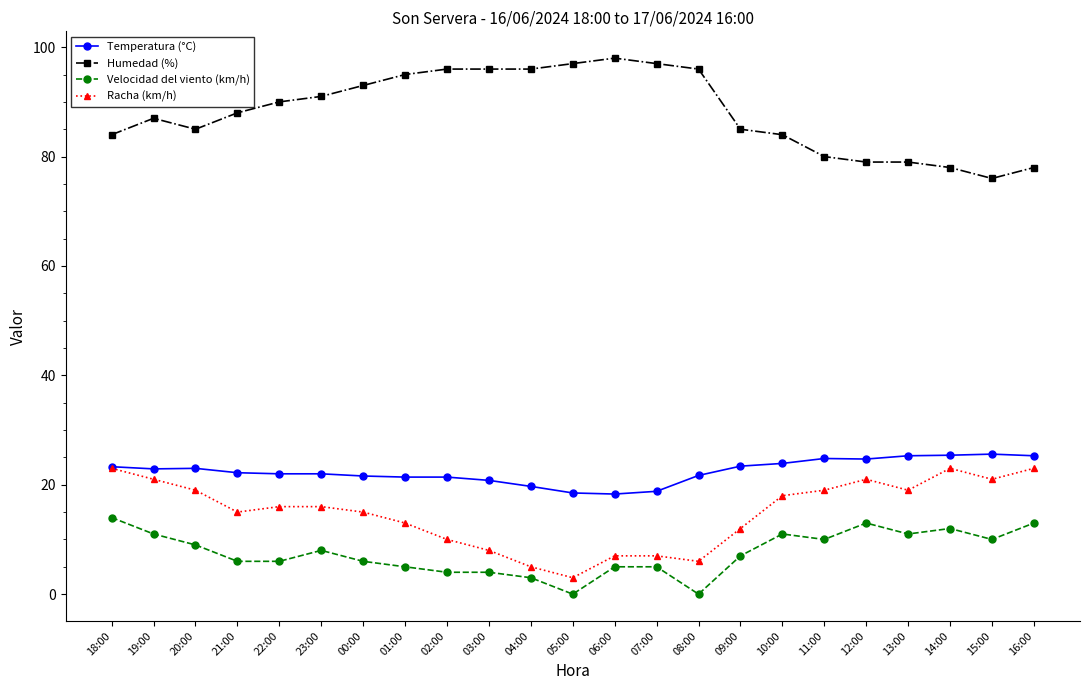

Which label corresponds to the largest value in the chart?

06:00